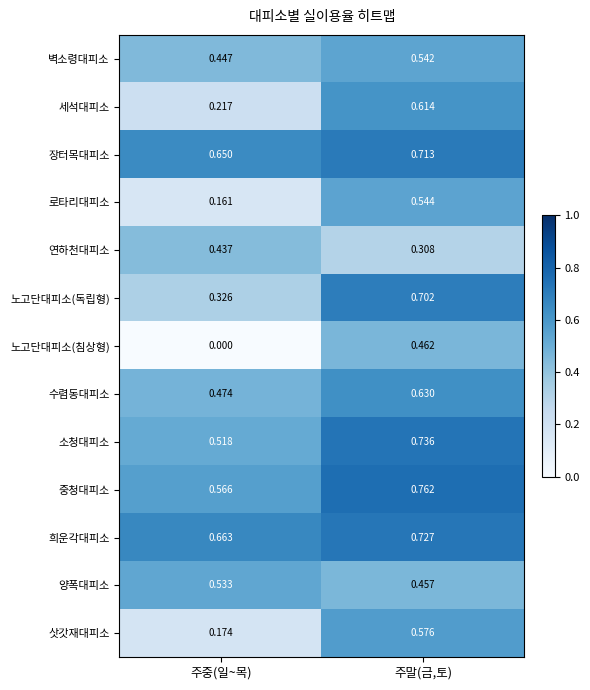

Which series has the largest range (max minus min)?

노고단대피소(침상형)